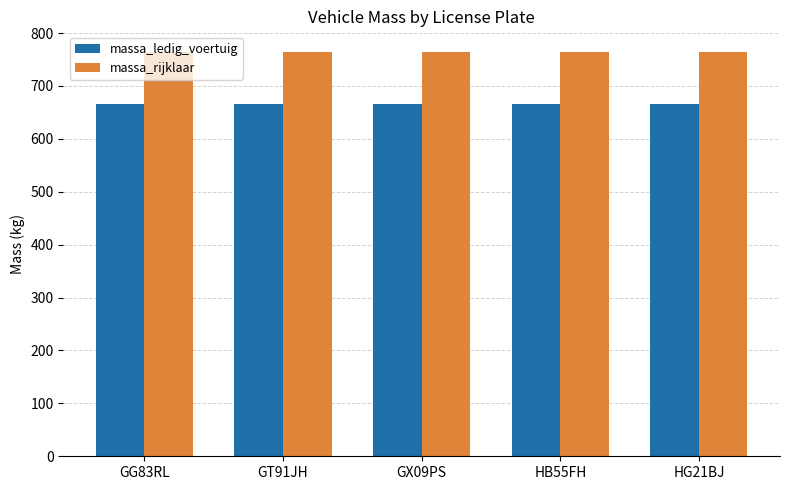

What is the spread (max minus min) of values at GG83RL?

100